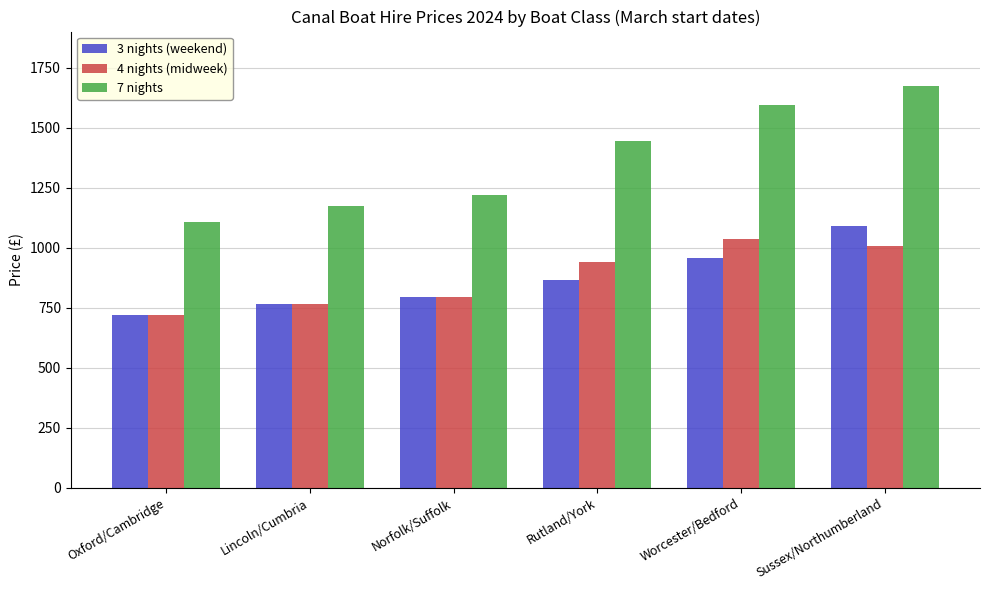

Is it true that 4 nights (midweek) equals 1208 at Oxford/Cambridge?

False